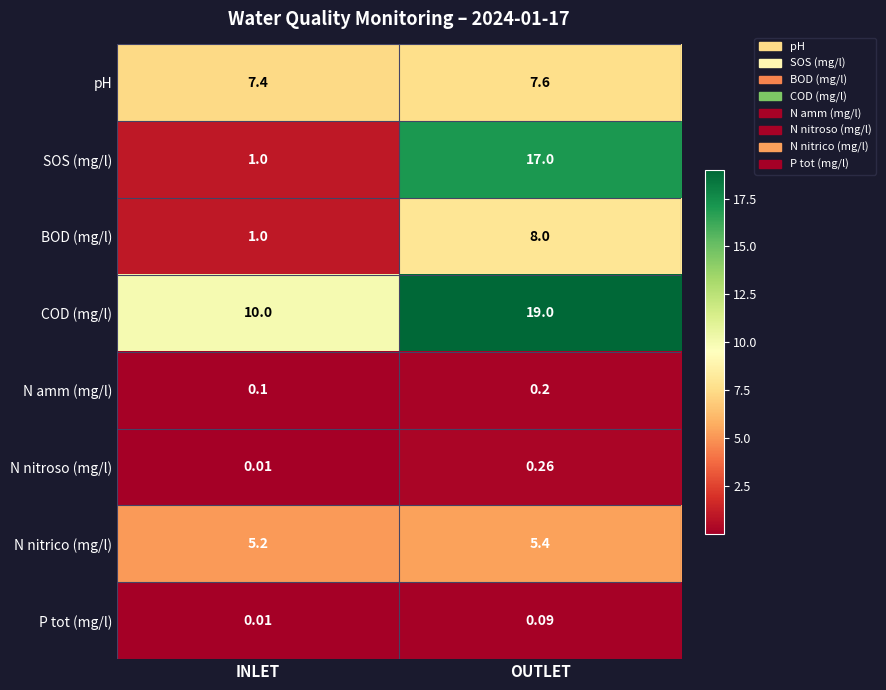

How many distinct data groups are displayed?

8